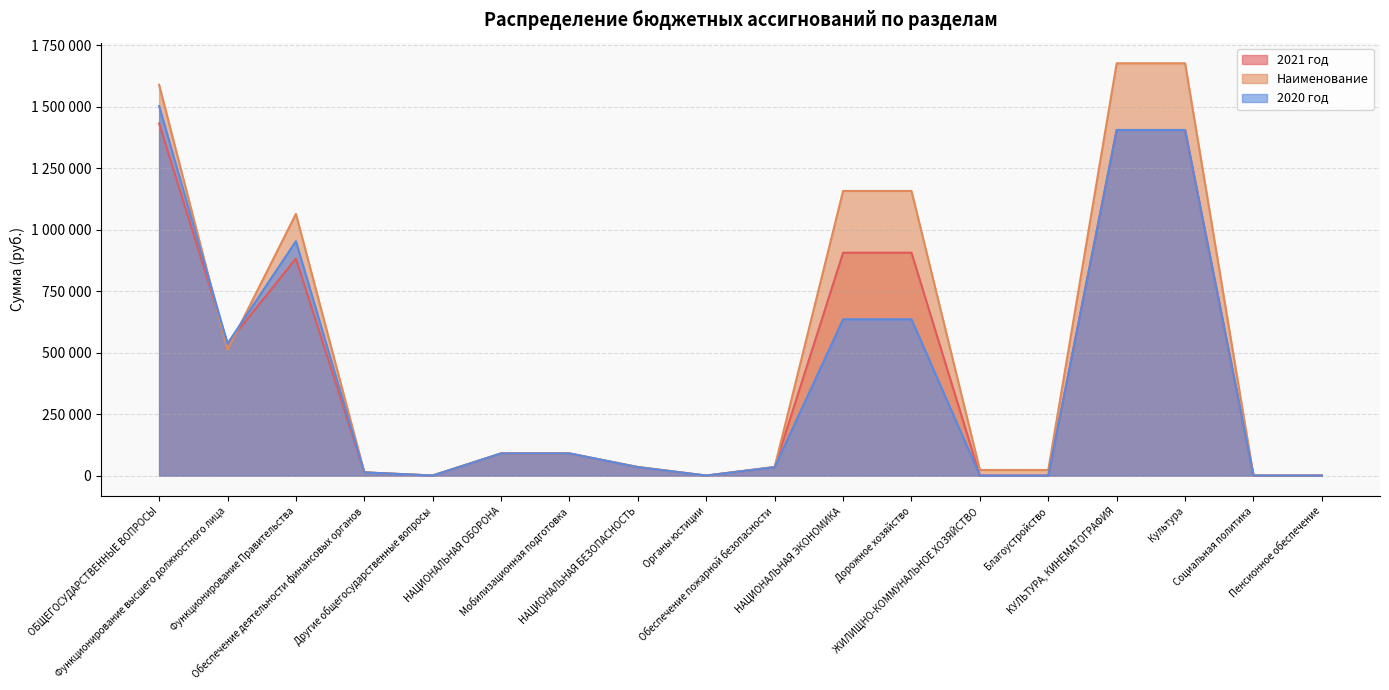

Where is the first local maximum for Наименование?

Функционирование Правительства